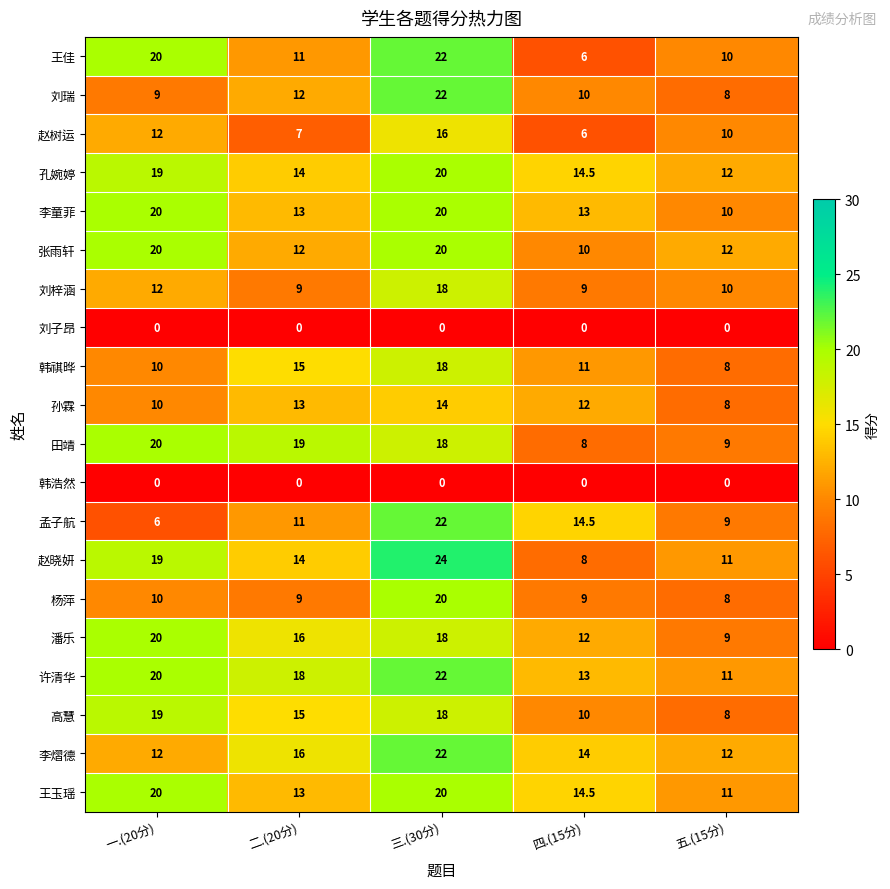

What is the total value across all series at 三.(30分)?

354.0